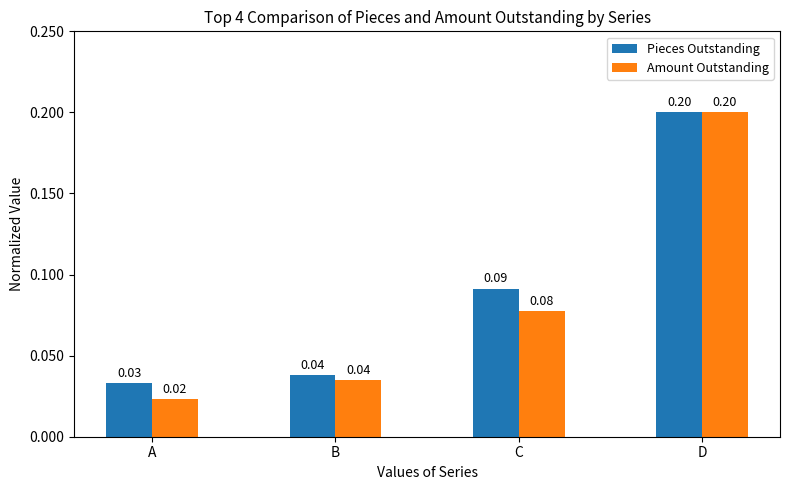

Between A and D, which series saw the biggest shift?

Amount Outstanding